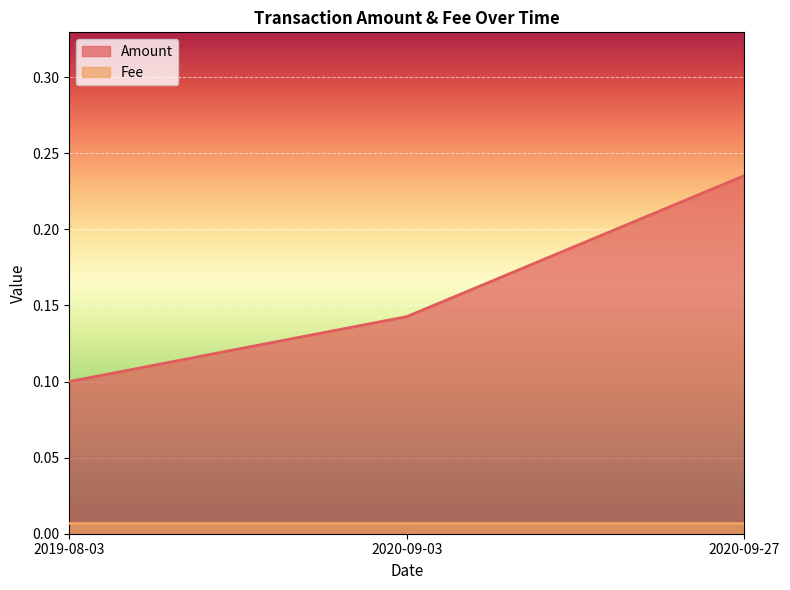

Rank the categories by value from highest to lowest.

2020-09-27, 2020-09-03, 2019-08-03